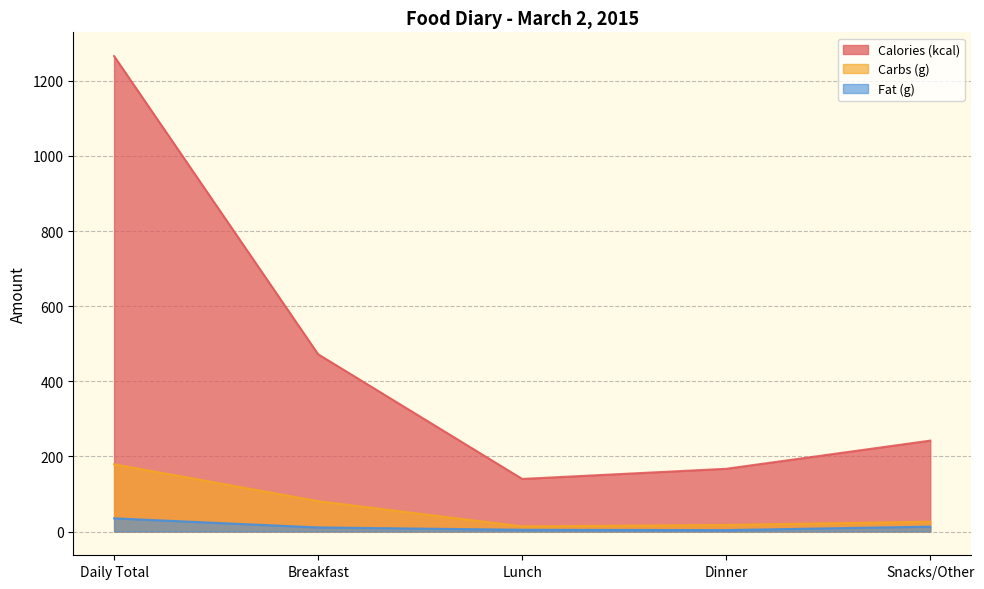

Read the Carbs (g) value at Breakfast.

80.8